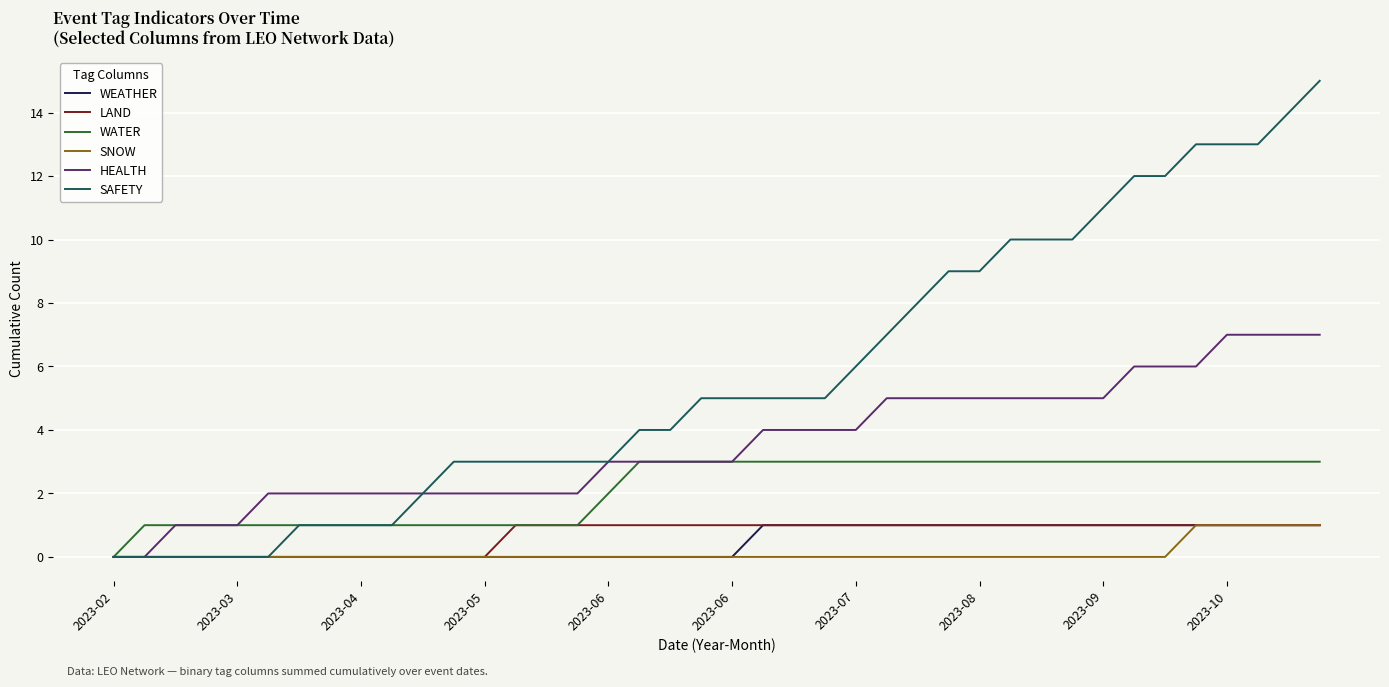

Which series has the largest total across all categories?

SAFETY